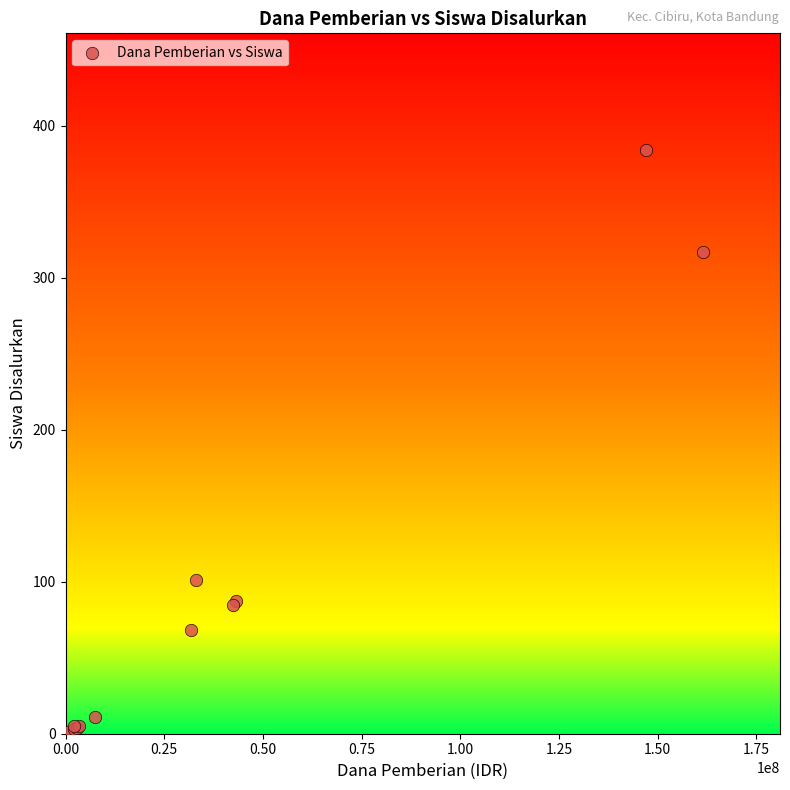

What Y value in the scatter plot is closest to 192?

101